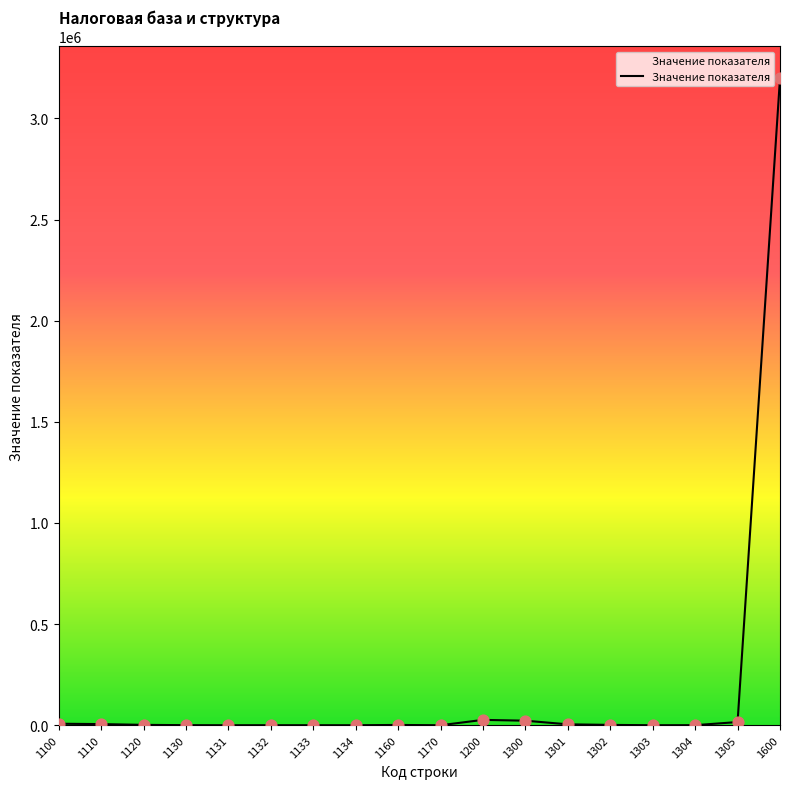

What is the change in value from 1303 to 1600?

+3198352